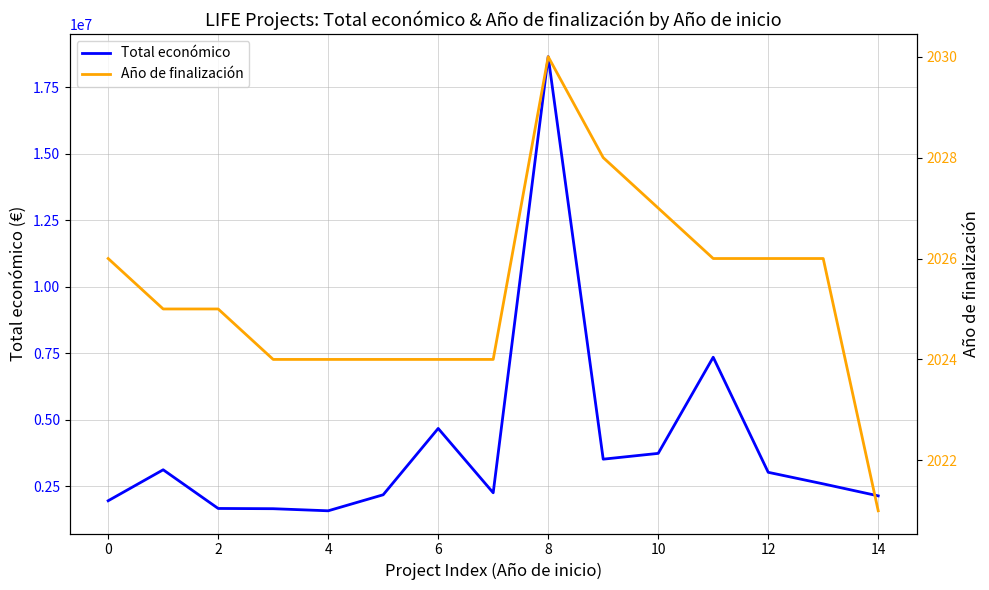

True or false: Total económico has a value of 1954580 at 0.

True